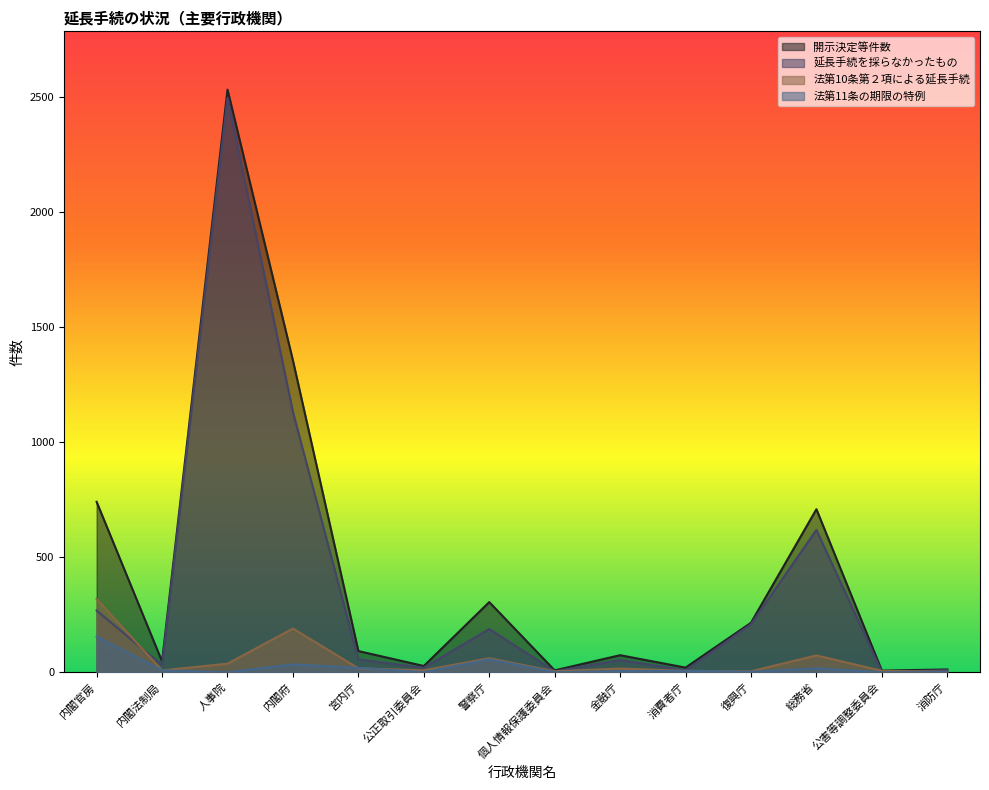

What is the difference between the maximum and minimum values in the 法第10条第２項による延長手続 series?

316